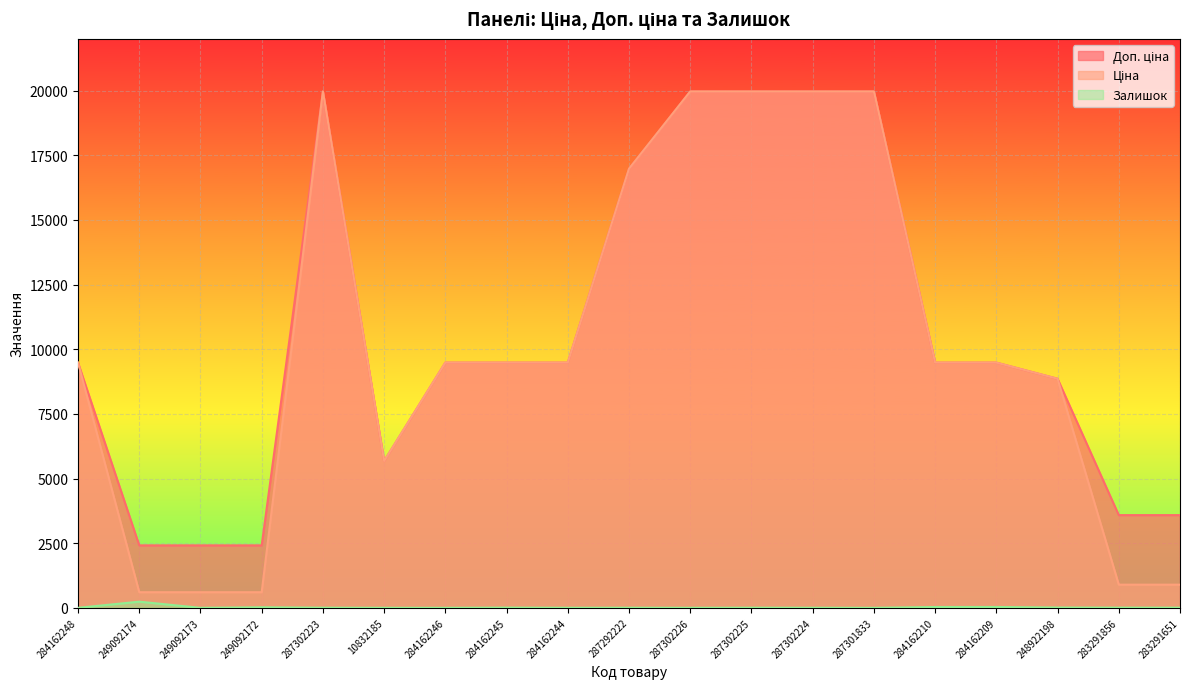

What position from the left is 284162210?

15